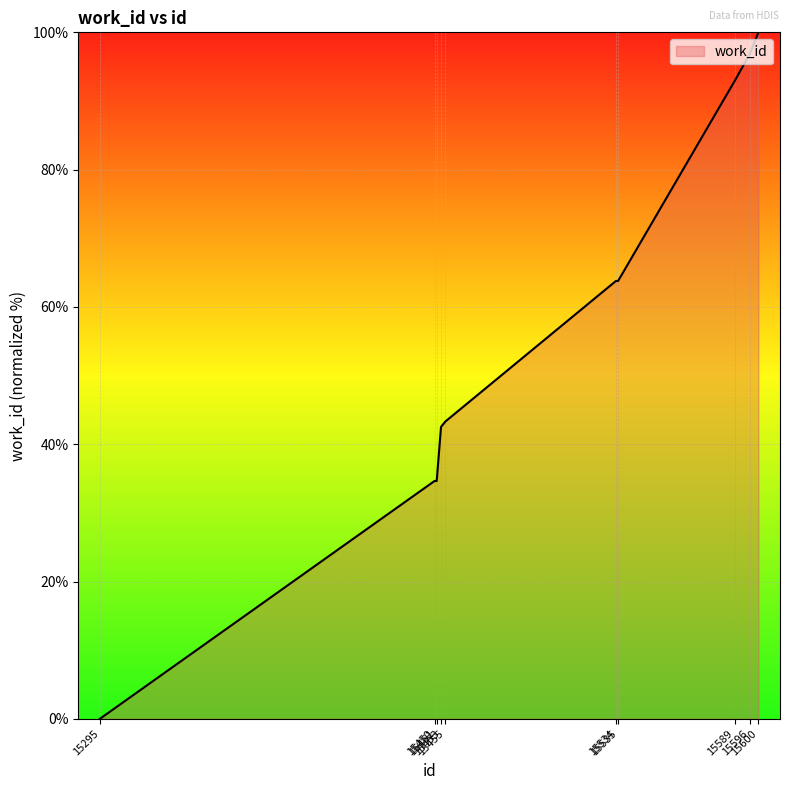

What is the greatest value displayed?

100.0